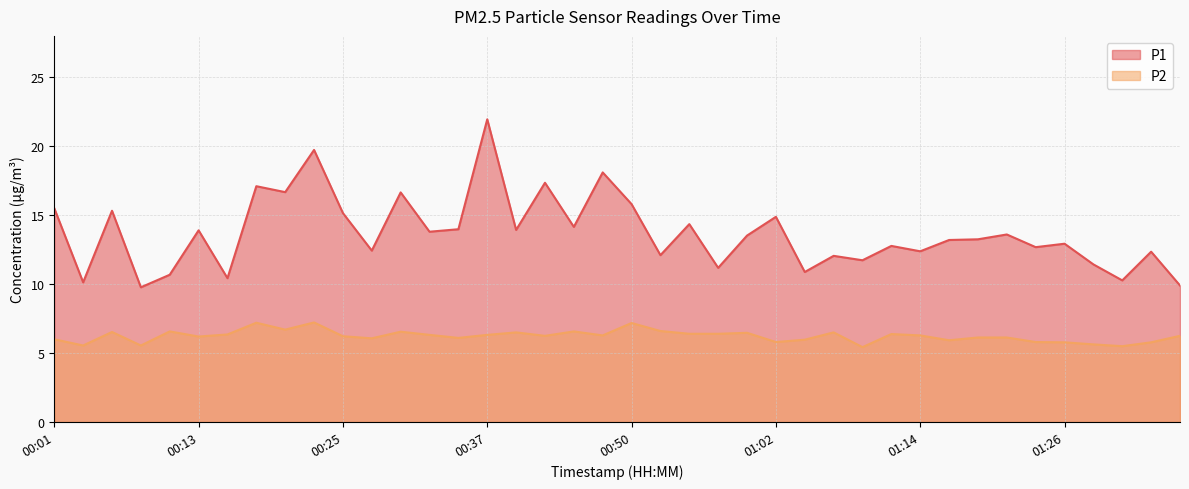

True or false: P1 and P2 cross at least once.

False